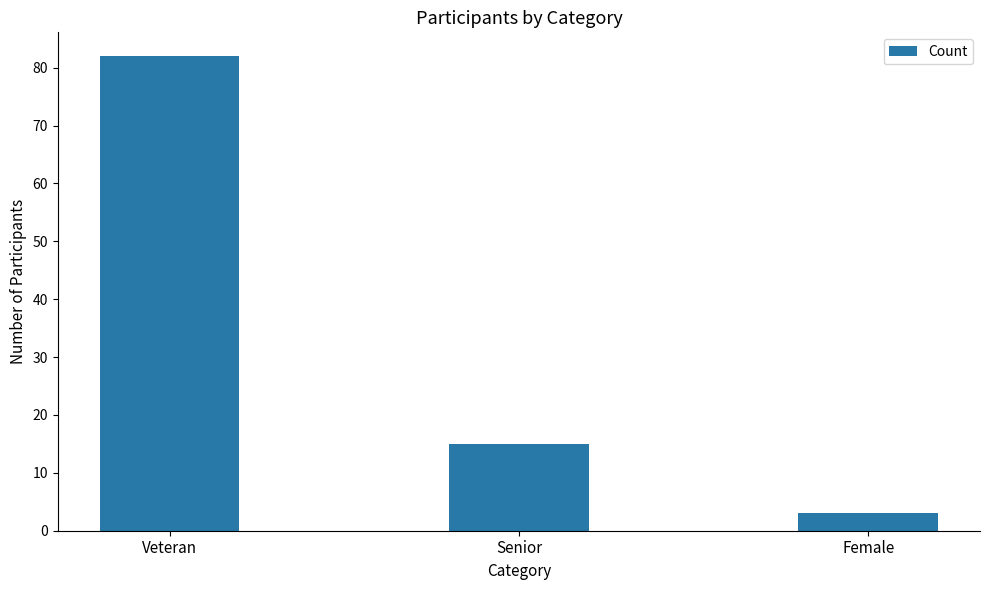

Between Female and Senior, which is larger?

Senior